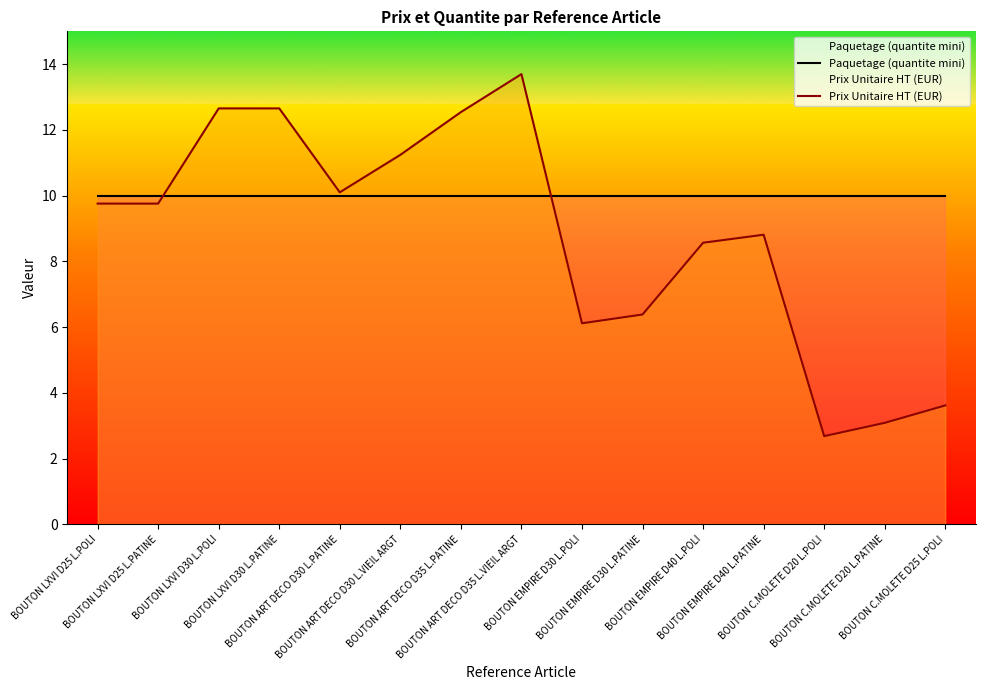

Where is Prix Unitaire HT (EUR) nearest to the value 8?

BOUTON EMPIRE D40 L.POLI